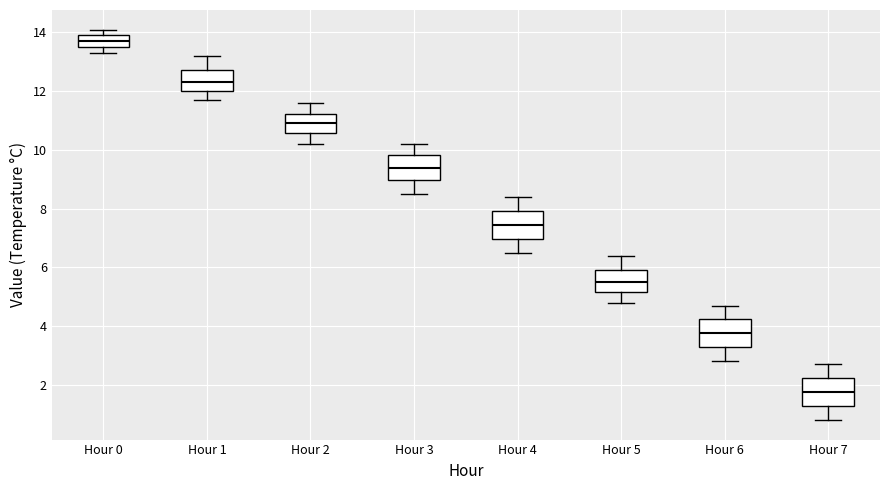

Reading left to right, read every box against the y-axis: the position of its median line, the range the box covers, and the ends of its whiskers. The values are not printed on the chart, so give them approximately, as read against the axis.

Hour 0: median 13.8, box 13.6 to 14.0, whiskers 13.4 to 14.2
Hour 1: median 12.4, box 12.0 to 12.8, whiskers 11.8 to 13.2
Hour 2: median 11.0, box 10.6 to 11.2, whiskers 10.2 to 11.6
Hour 3: median 9.4, box 9.0 to 9.8, whiskers 8.6 to 10.2
Hour 4: median 7.4, box 7.0 to 8.0, whiskers 6.6 to 8.4
Hour 5: median 5.6, box 5.2 to 6.0, whiskers 4.8 to 6.4
Hour 6: median 3.8, box 3.2 to 4.2, whiskers 2.8 to 4.8
Hour 7: median 1.8, box 1.2 to 2.2, whiskers 0.8 to 2.8